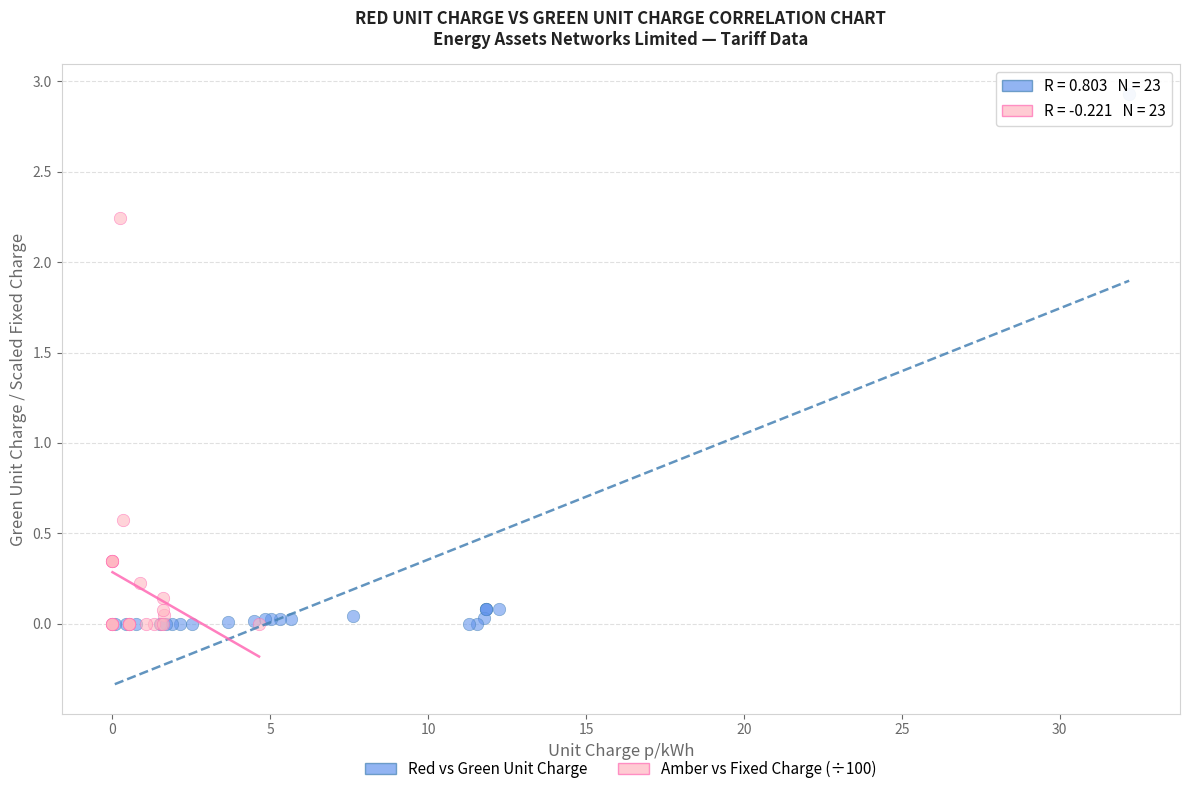

Which series has the largest Y range (max minus min)?

Red vs Green Unit Charge